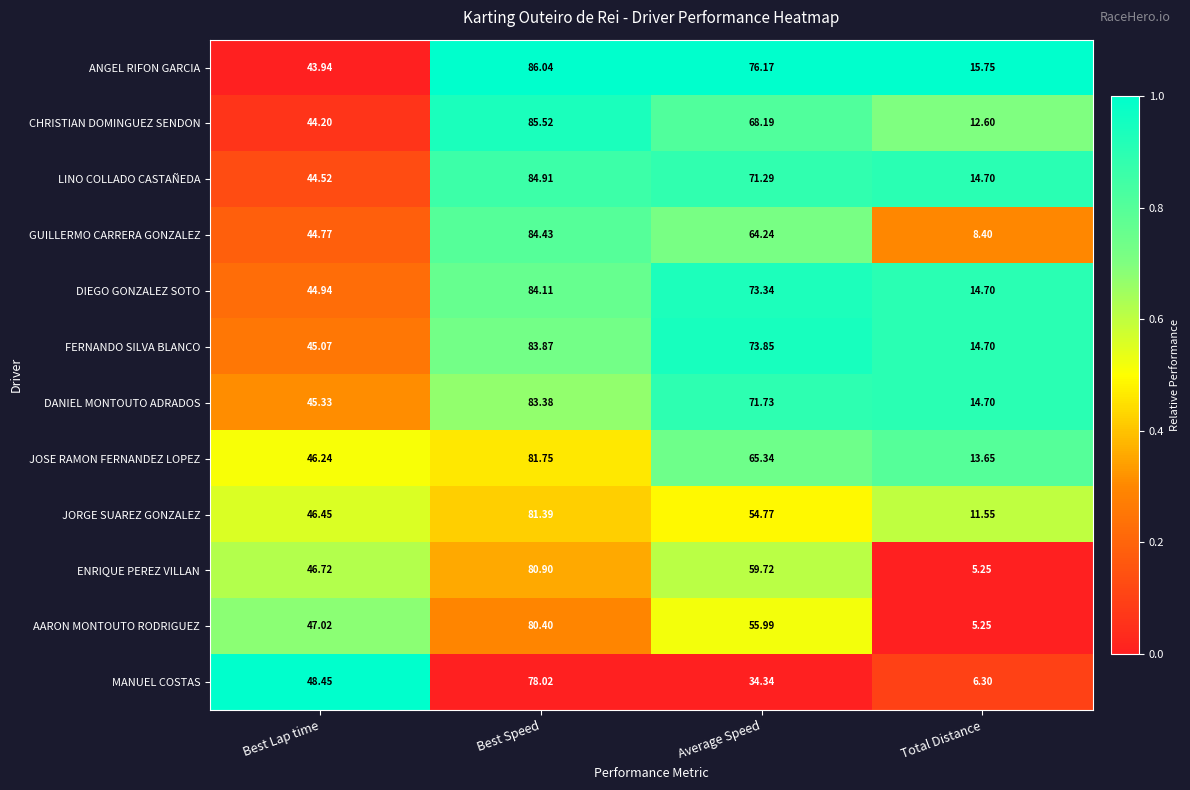

Which series changed the most between Best Speed and Average Speed?

MANUEL COSTAS